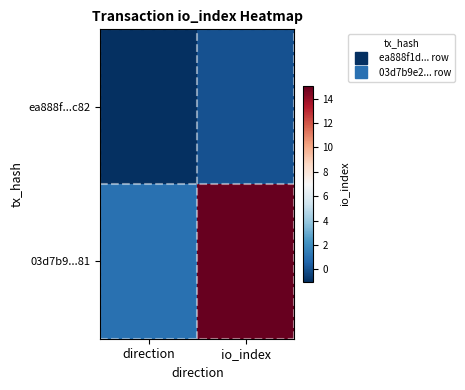

Reading left to right, extract all data points from this chart.

ea888f...c82: direction=-1	io_index=0
03d7b9...81: direction=1	io_index=15